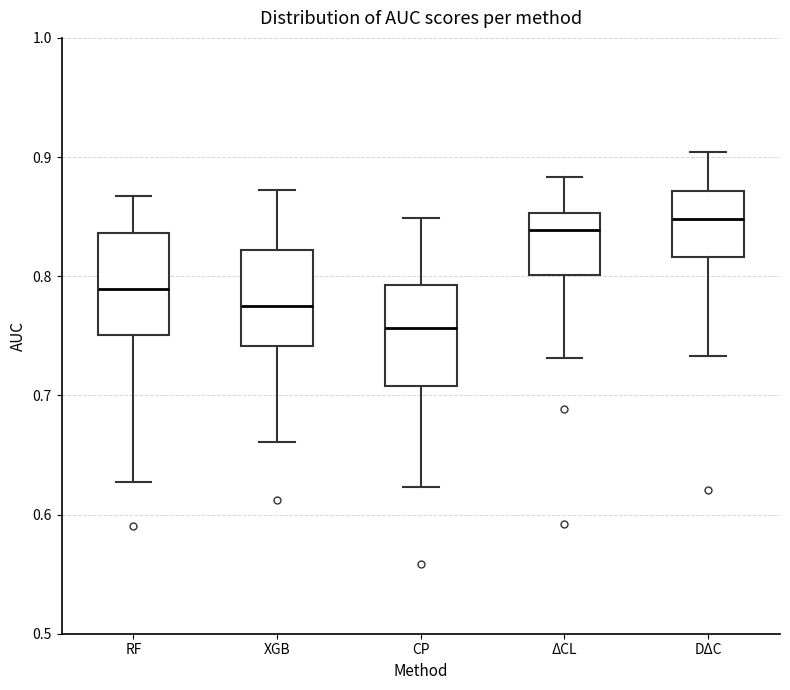

Which box's median line is the lowest?

CP